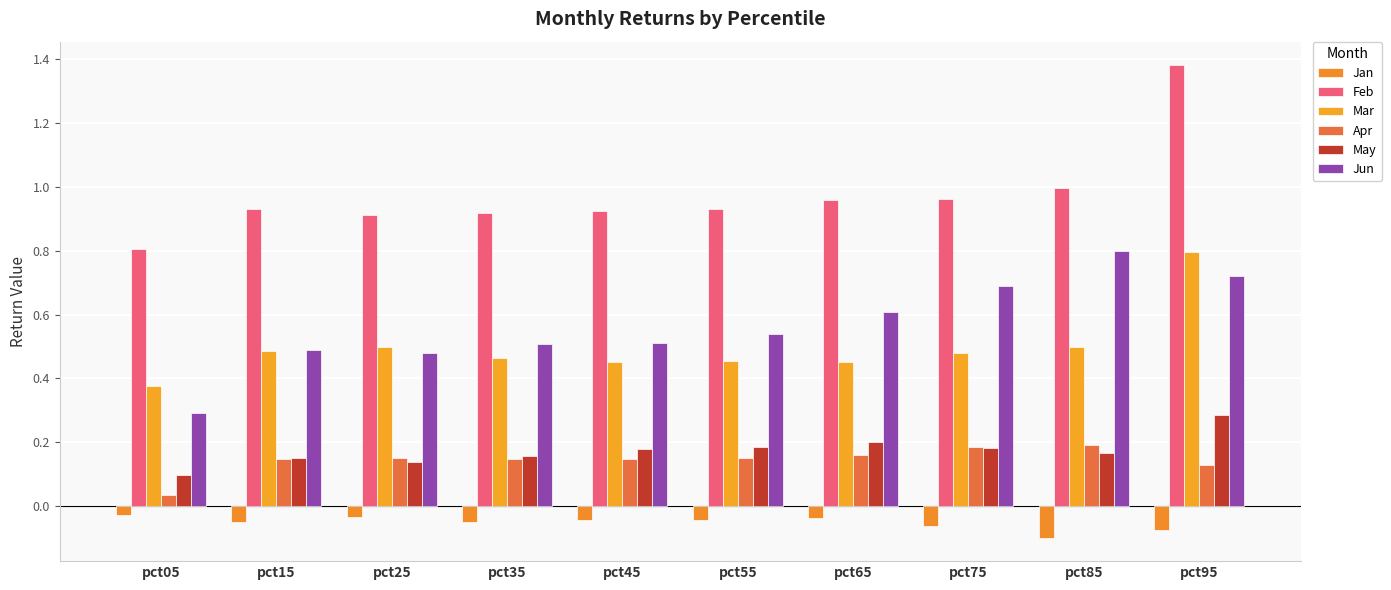

How many groups of bars are there?

10